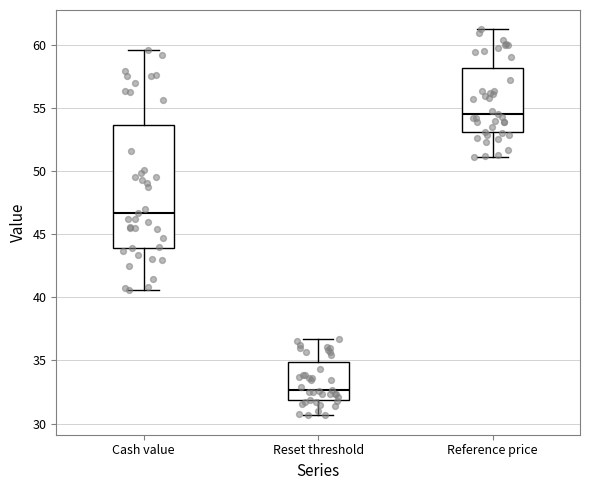

Where does the median line of the box for Reset threshold sit on the y-axis? The values are not printed on the chart, so give them approximately, as read against the axis.

32.5